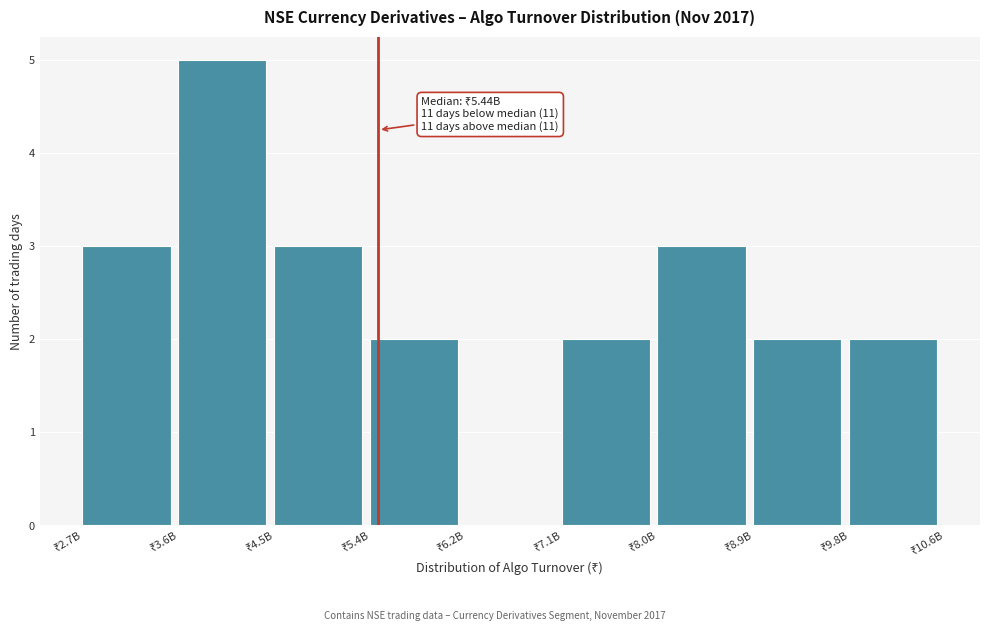

What is the maximum value shown in the chart?

5